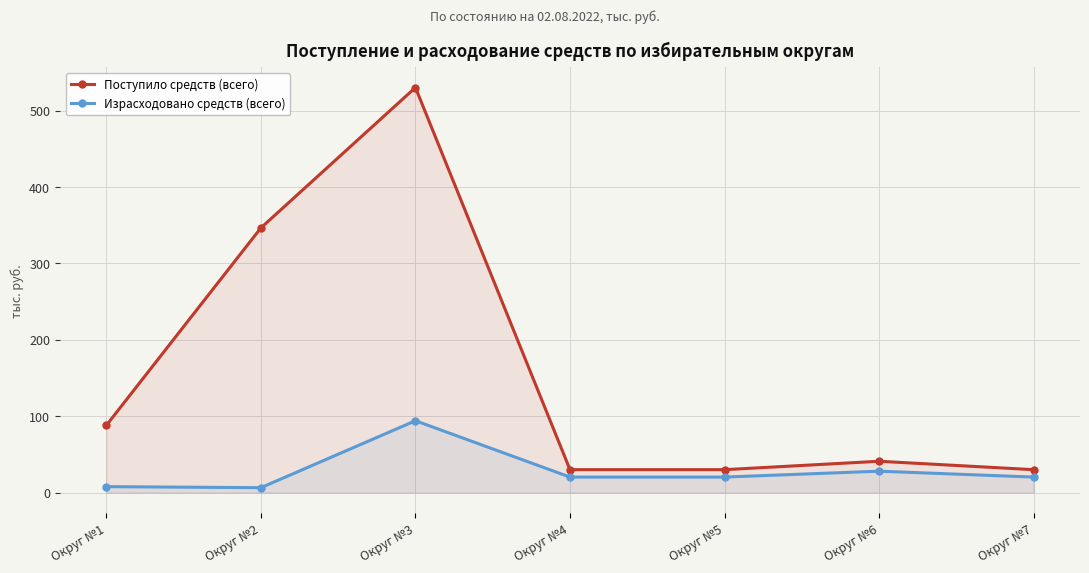

What is the average value of the Поступило средств (всего) series?

156.5